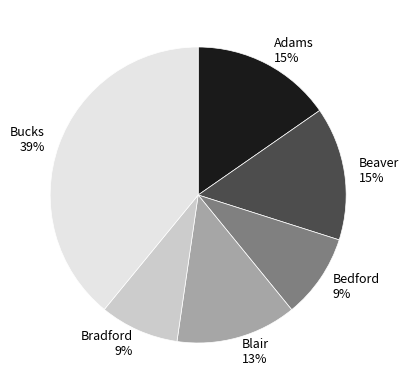

To the nearest percent, what is the average slice percentage?

17%